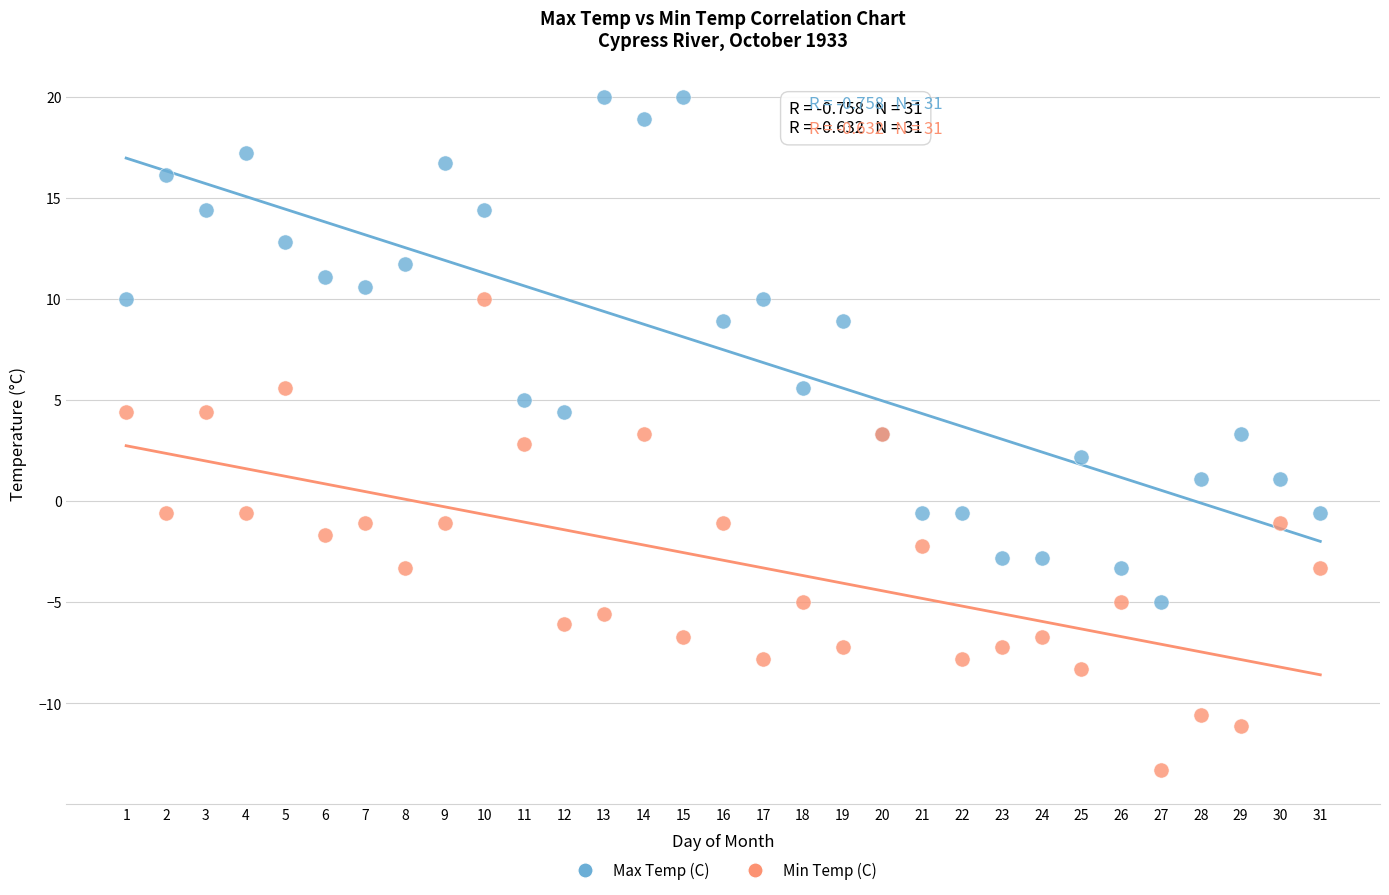

Which series reaches the minimum Y coordinate?

Min Temp (C)